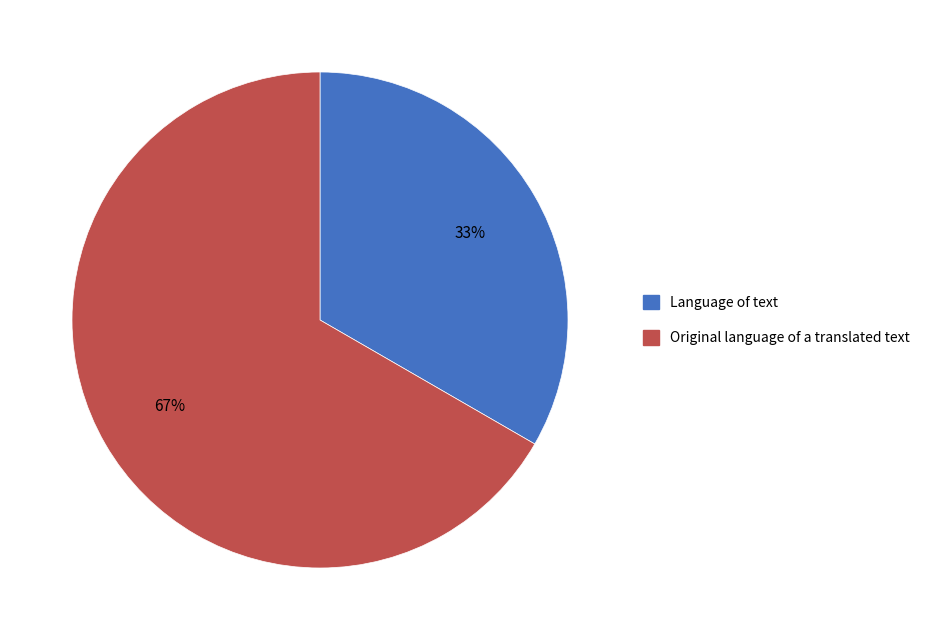

To the nearest percent, what portion does Language of text represent?

33%